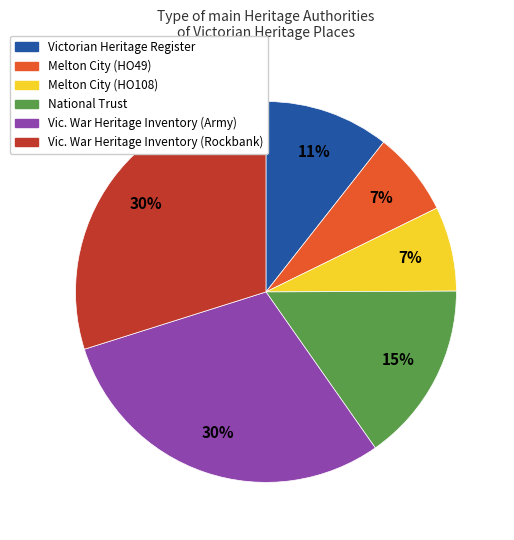

Approximately how many times larger is the value at Victorian Heritage Register compared to National Trust?

0.7